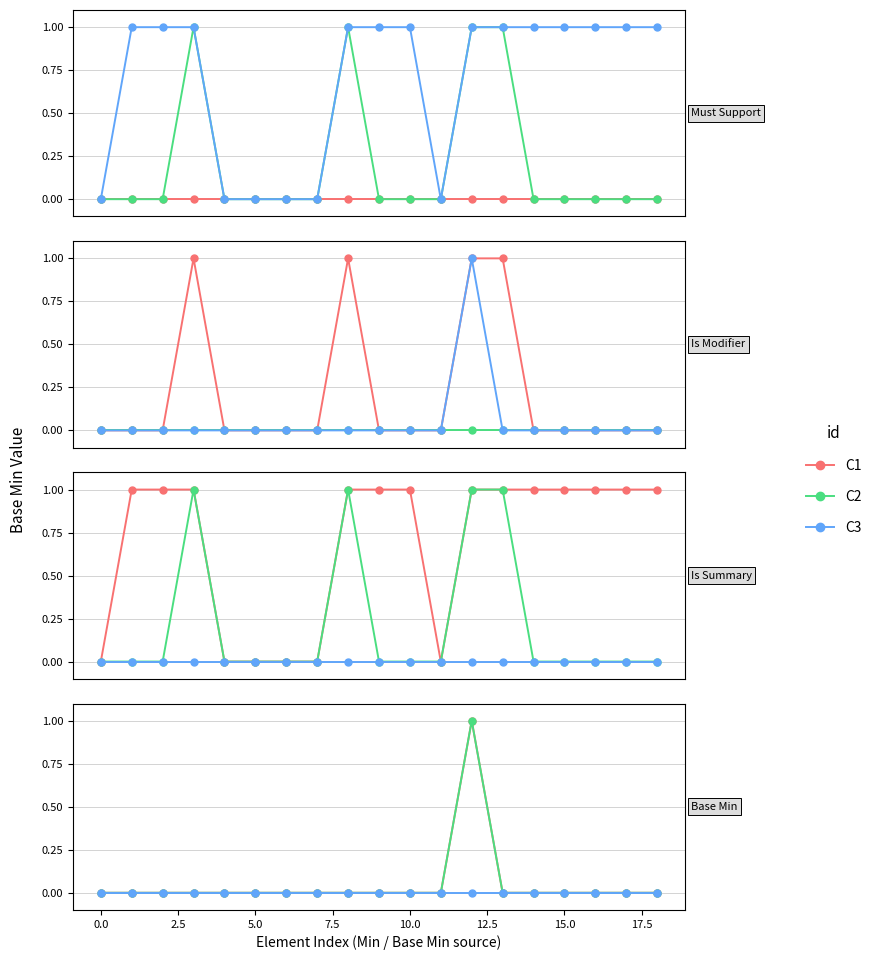

What is the label of the 19th point from the left?

18